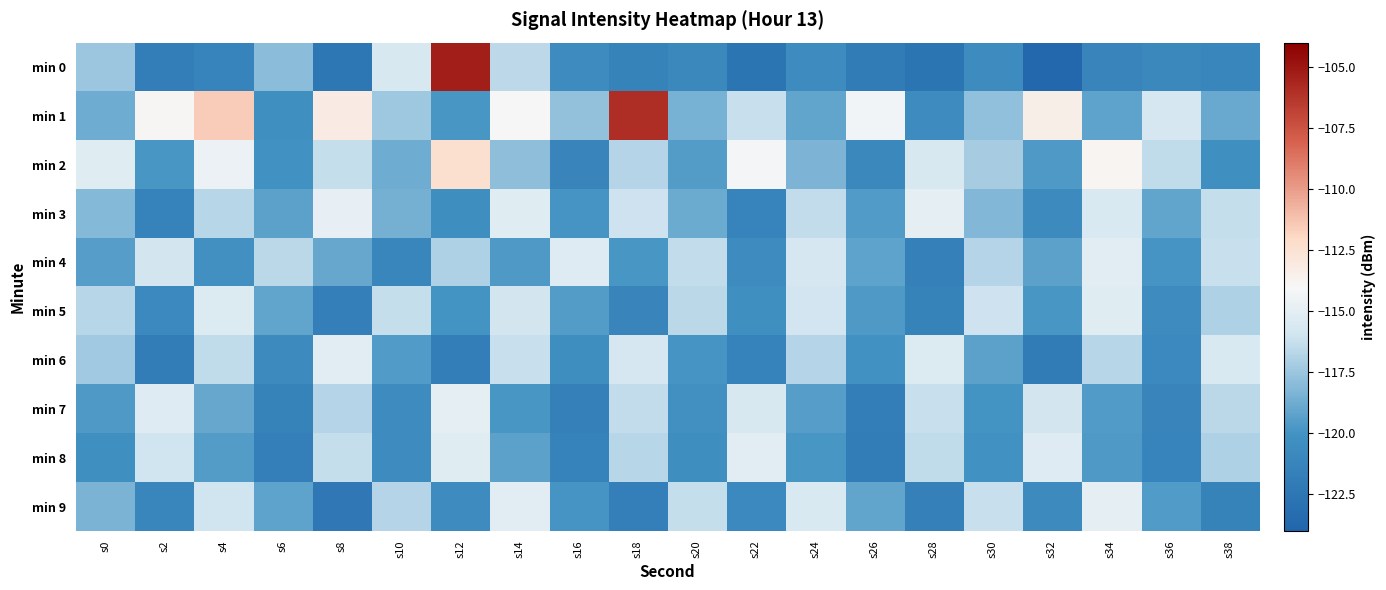

At which category is the sum across all series the highest?

s12